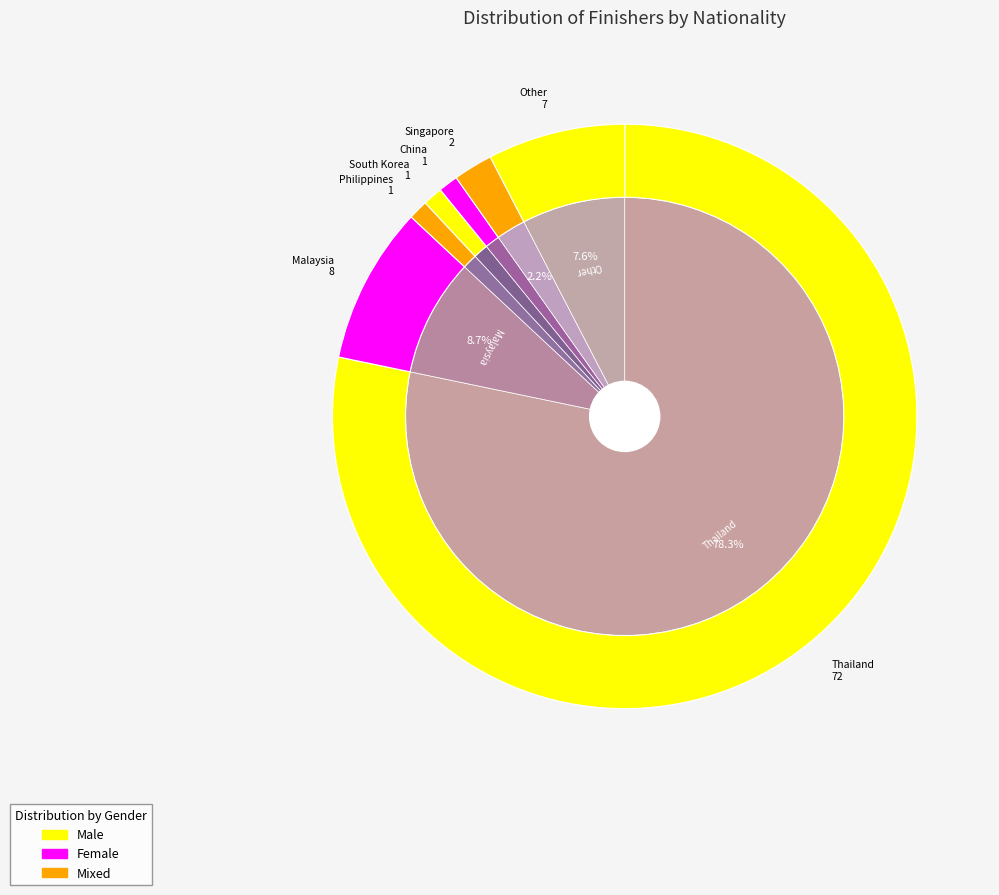

Count the number of slices in the pie.

7